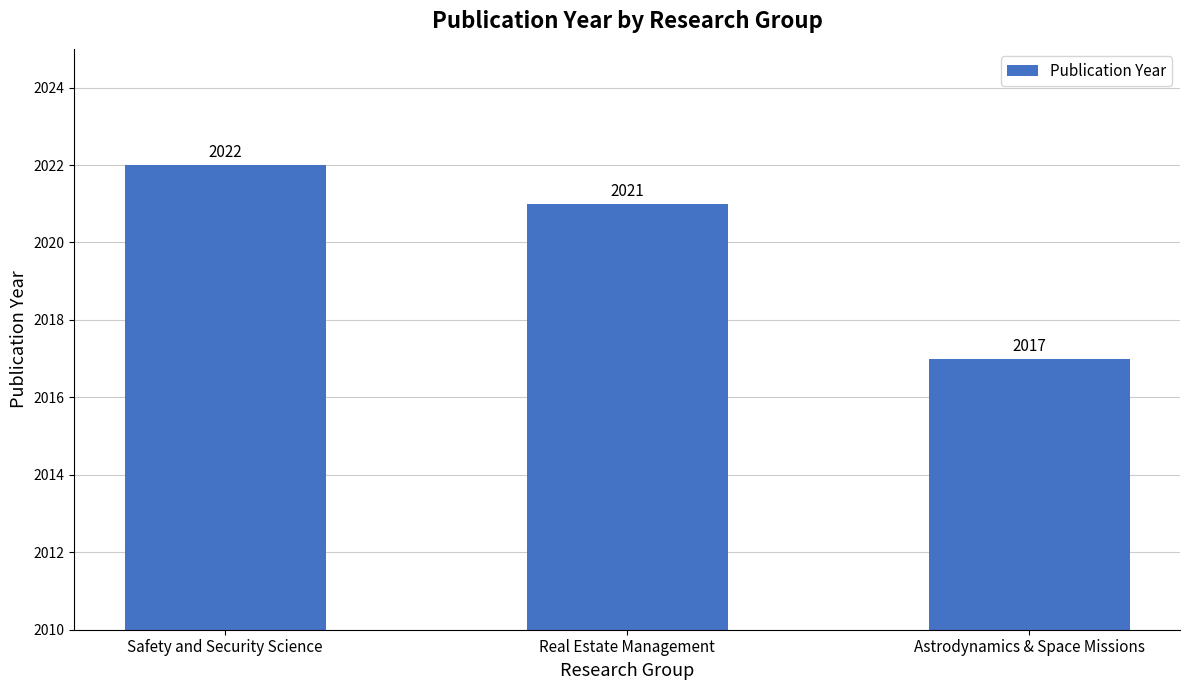

What is the change in value from Safety and Security Science to Real Estate Management?

-1